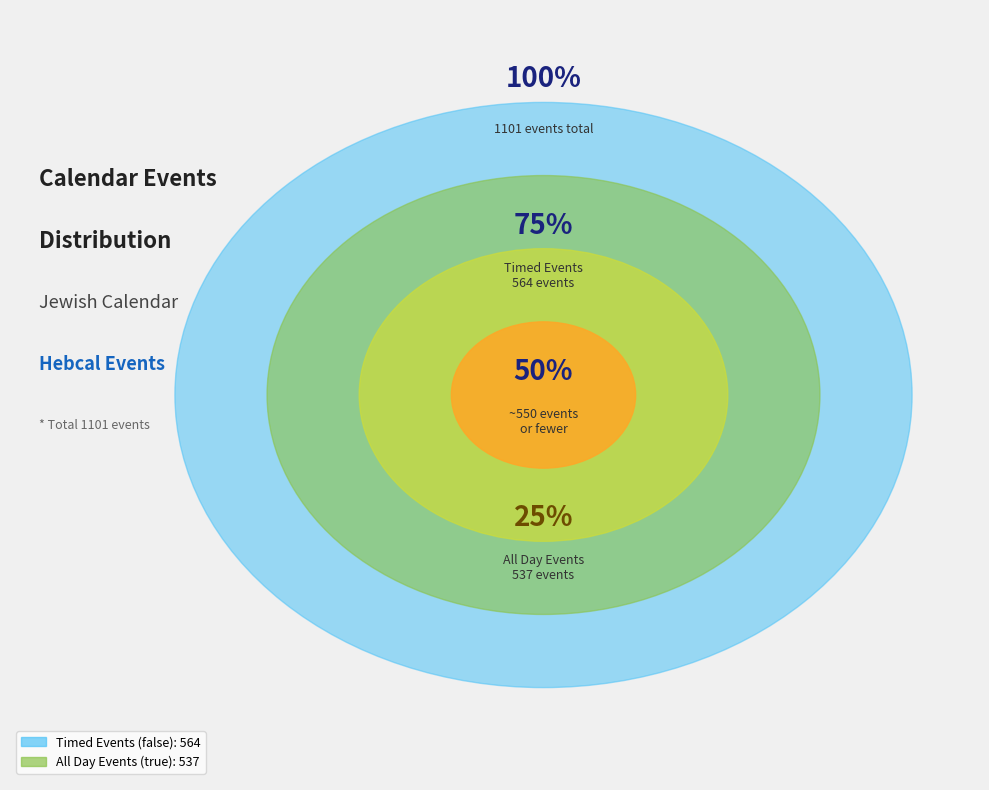

To the nearest percent, what is the combined percentage of true and false?

100%